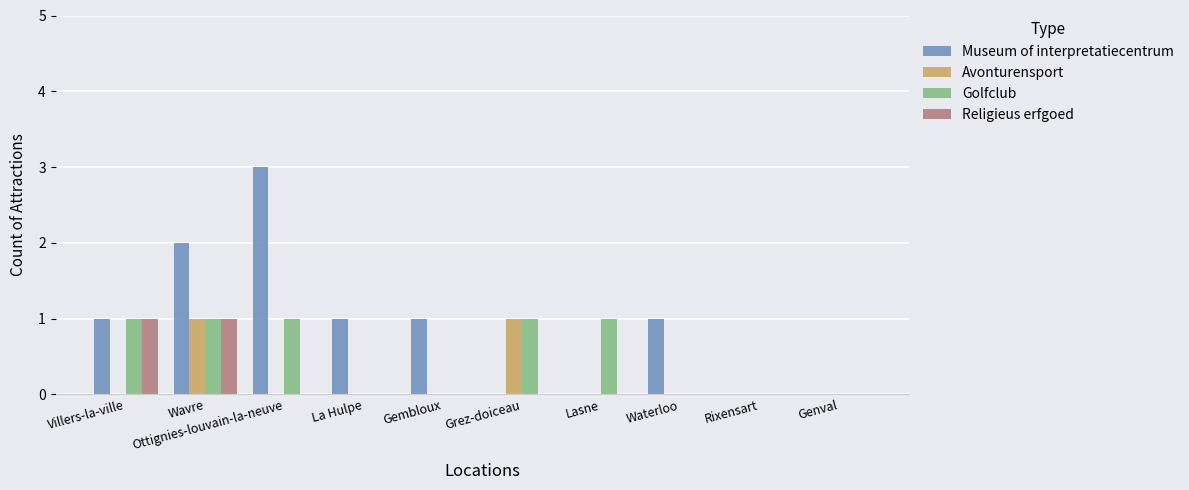

Which series has the widest spread of values?

Museum of interpretatiecentrum